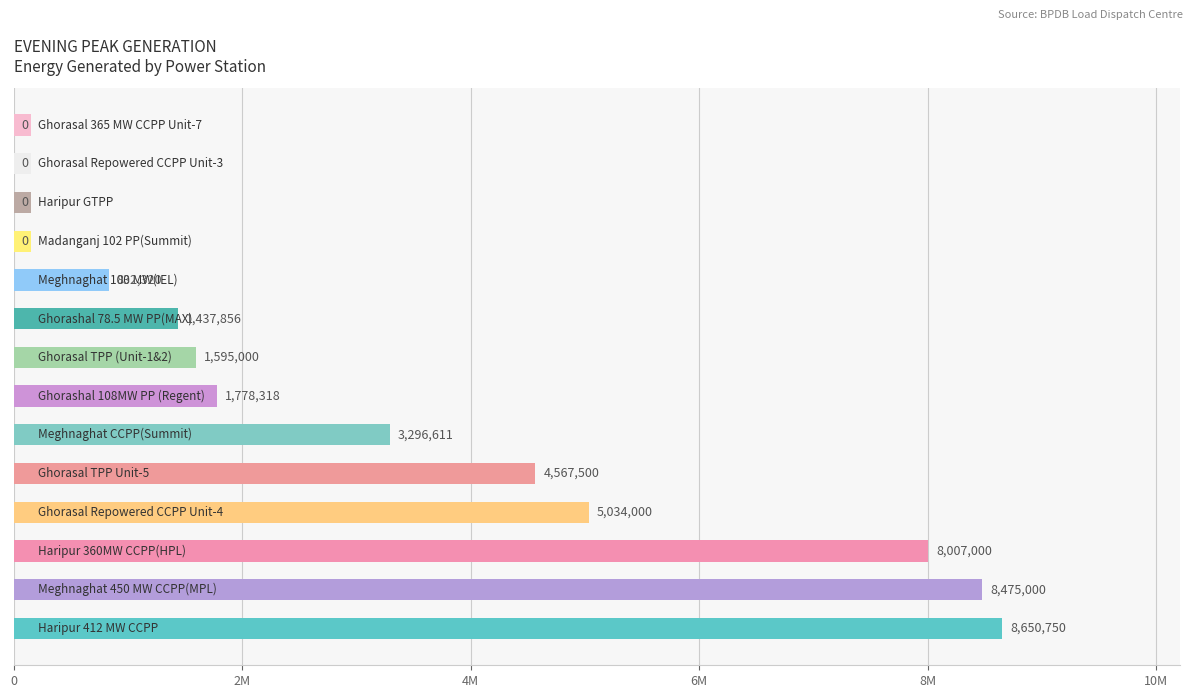

What position from the right is 9?

5